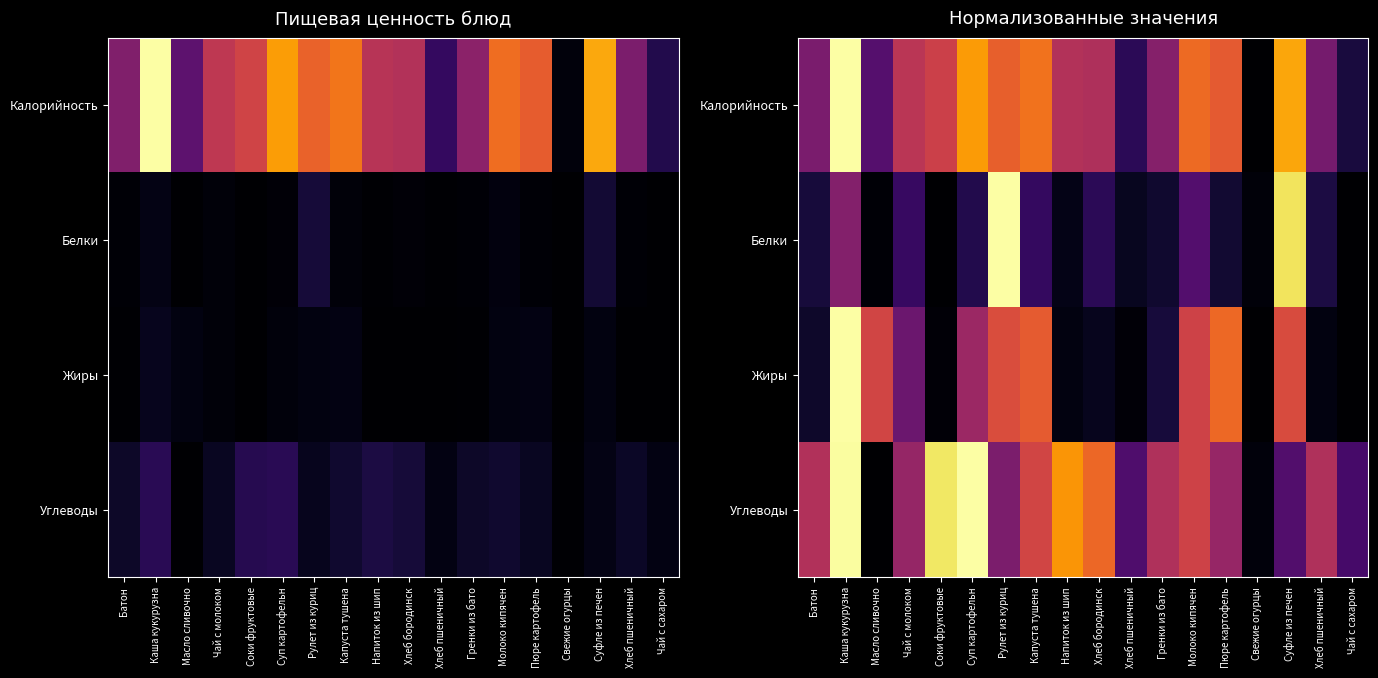

What is the average value of the Углеводы series?

0.5